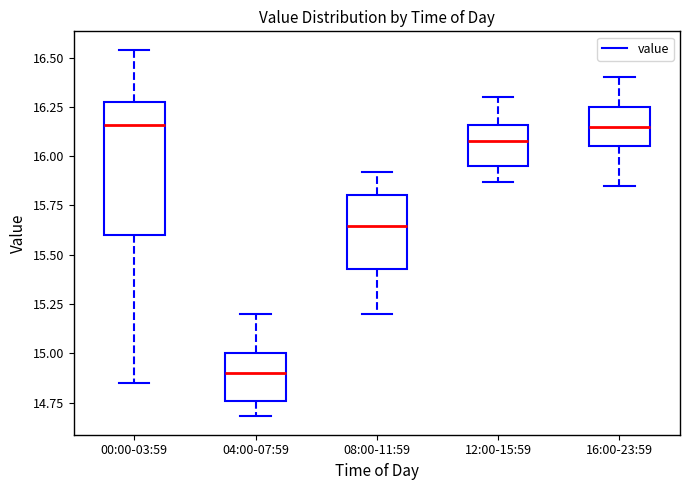

Reading left to right, transcribe this box plot: for each box, give where its median line is, the range the box spans, and where its two whiskers end, as read against the y-axis. The values are not printed on the chart, so give them approximately, as read against the axis.

00:00-03:59: median 16.15, box 15.60 to 16.30, whiskers 14.85 to 16.55
04:00-07:59: median 14.90, box 14.75 to 15.00, whiskers 14.70 to 15.20
08:00-11:59: median 15.65, box 15.45 to 15.80, whiskers 15.20 to 15.90
12:00-15:59: median 16.10, box 15.95 to 16.15, whiskers 15.85 to 16.30
16:00-23:59: median 16.15, box 16.05 to 16.25, whiskers 15.85 to 16.40